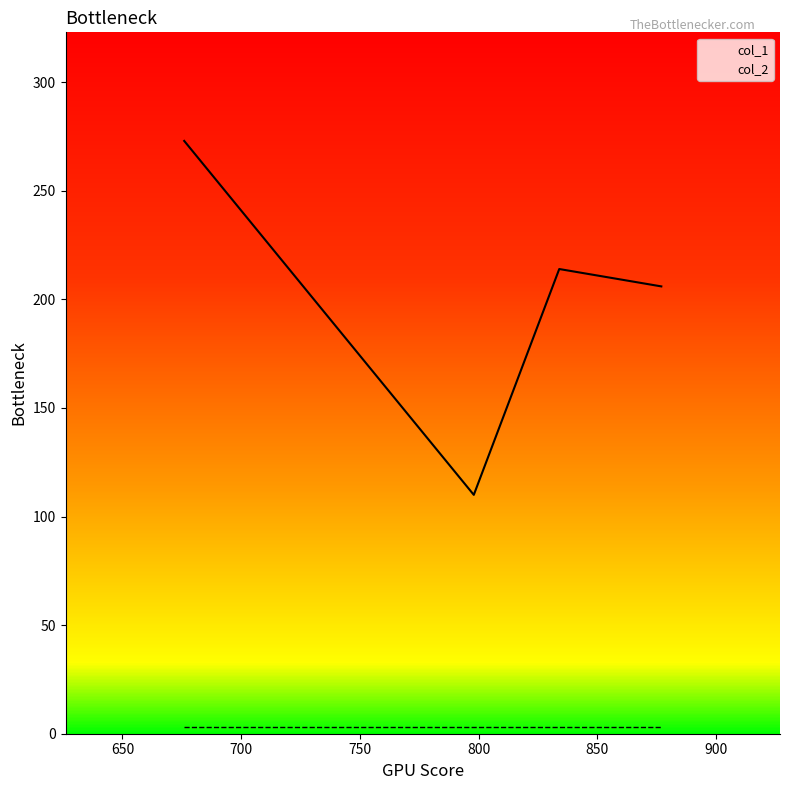

How many values exceed 214?

1